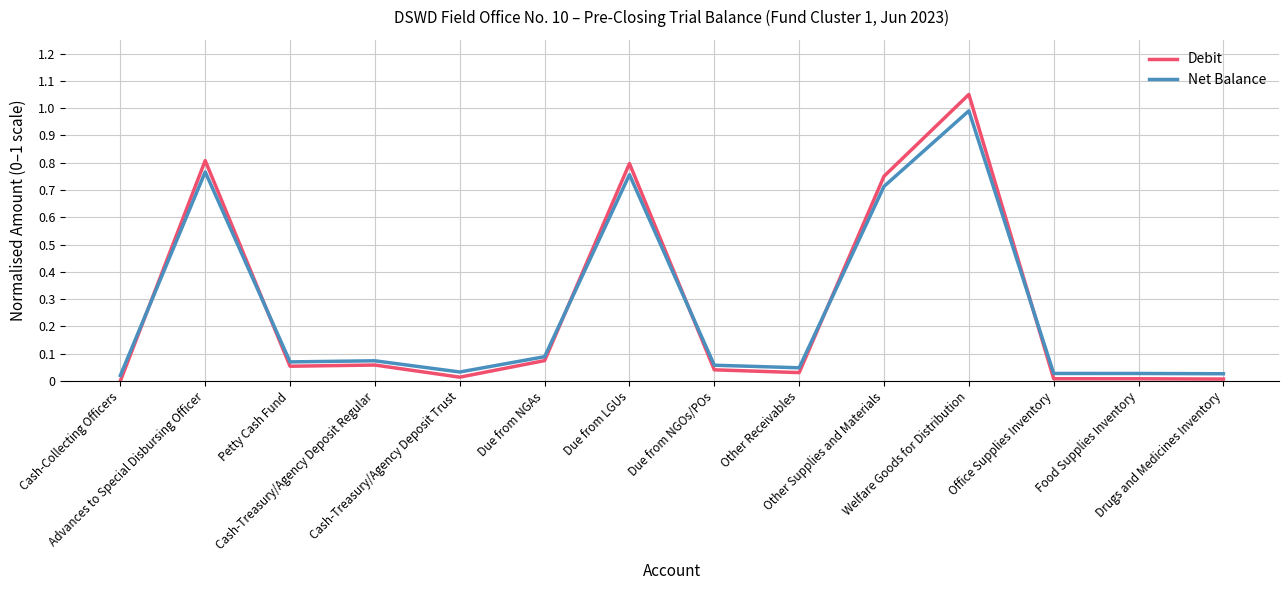

Rank the series by their maximum value, from highest to lowest.

Debit, Net Balance